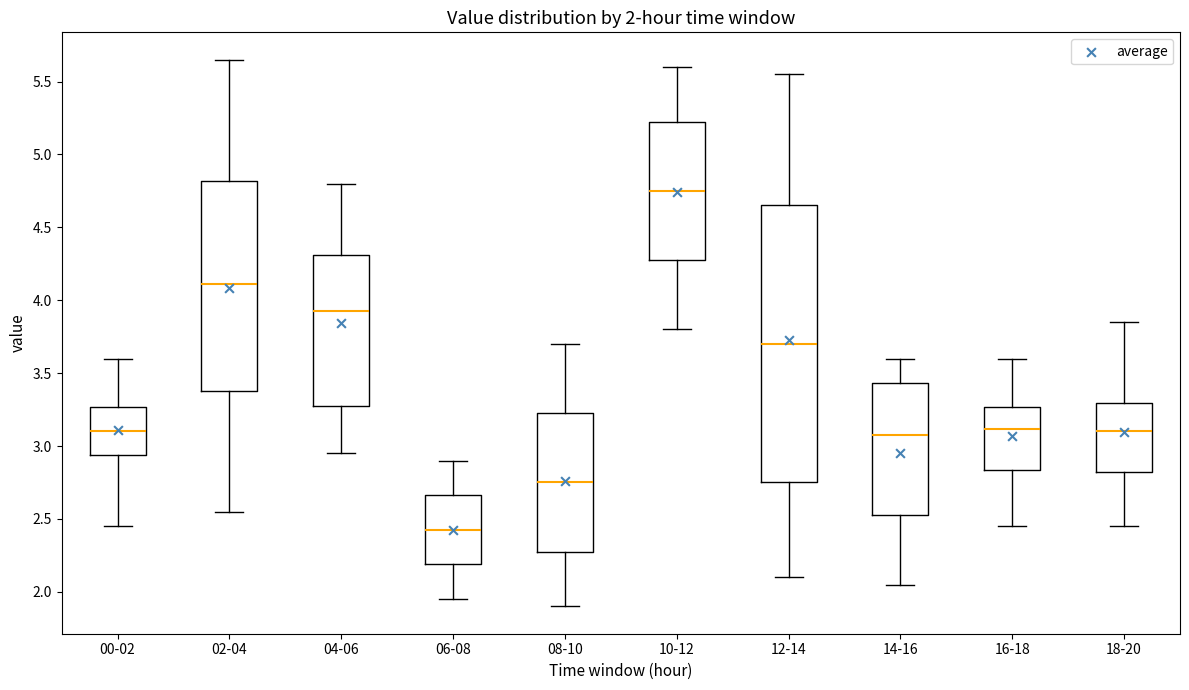

Comparing the boxes themselves (not the whiskers), which one is the tallest?

12-14